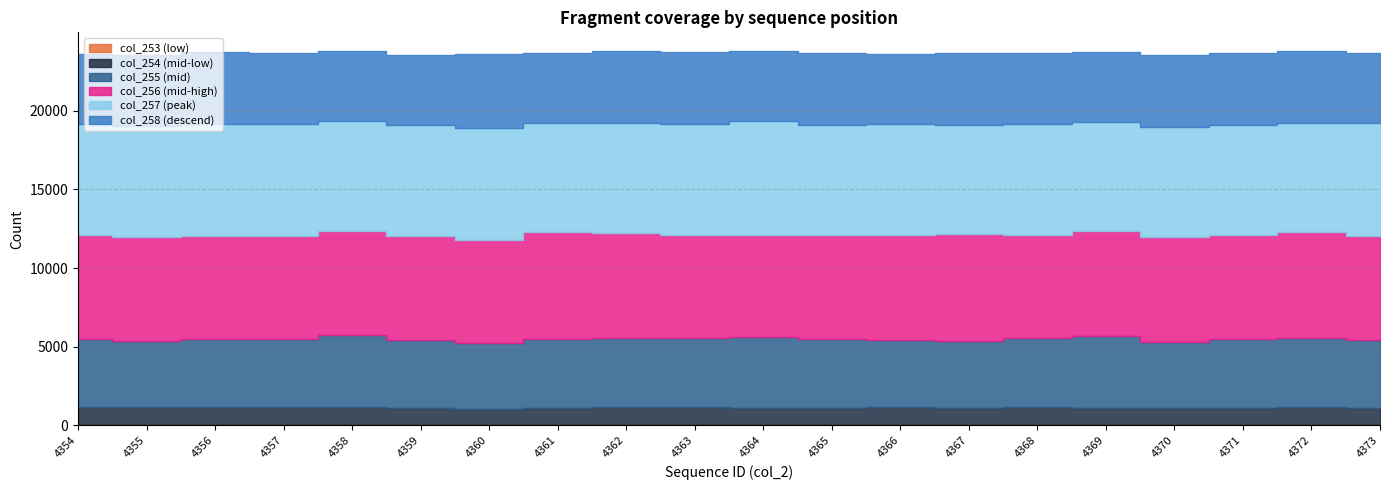

How many lines are shown in the chart?

6